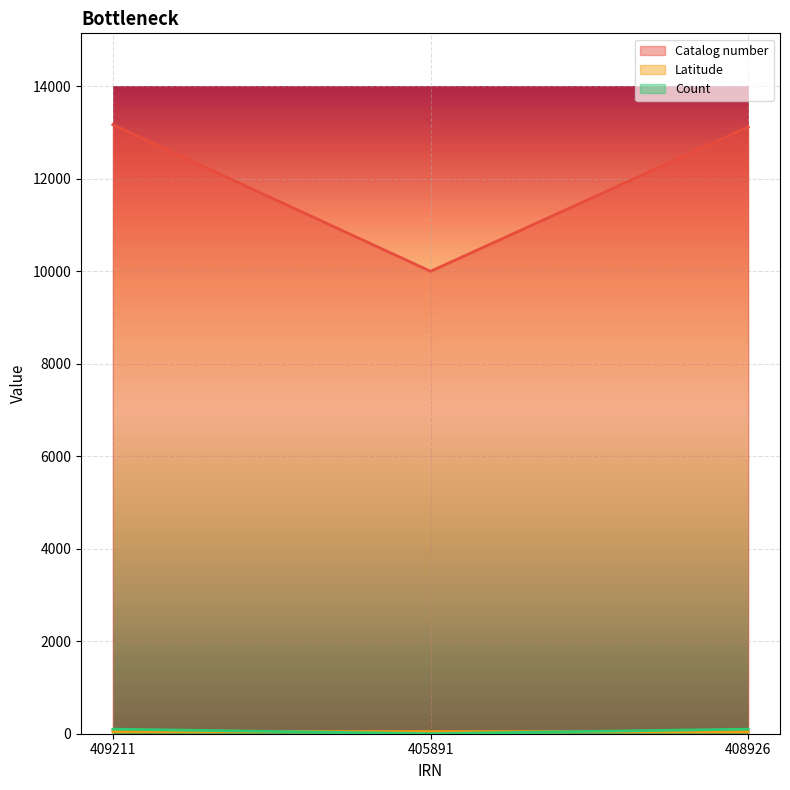

What is the highest value of the Catalog number series?

13165.0